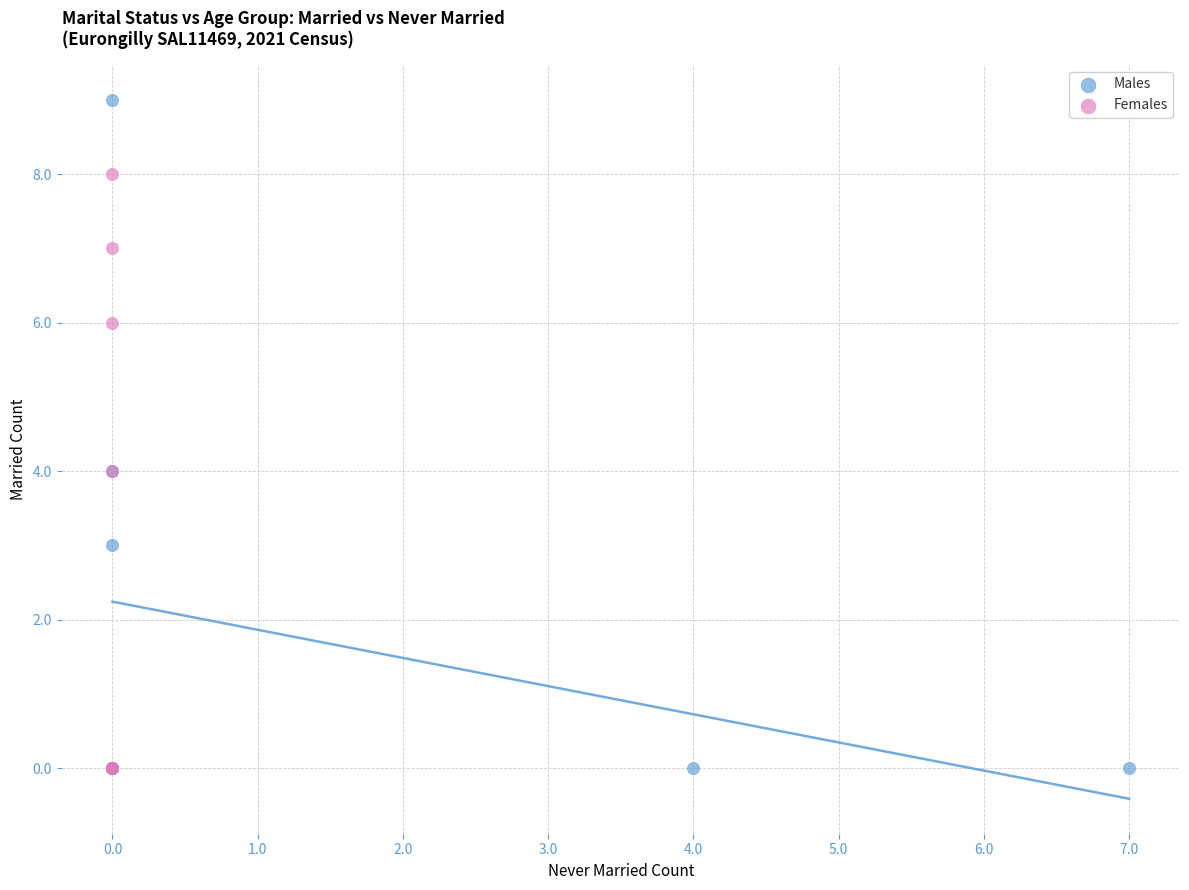

Which series reaches the maximum Y coordinate?

Males